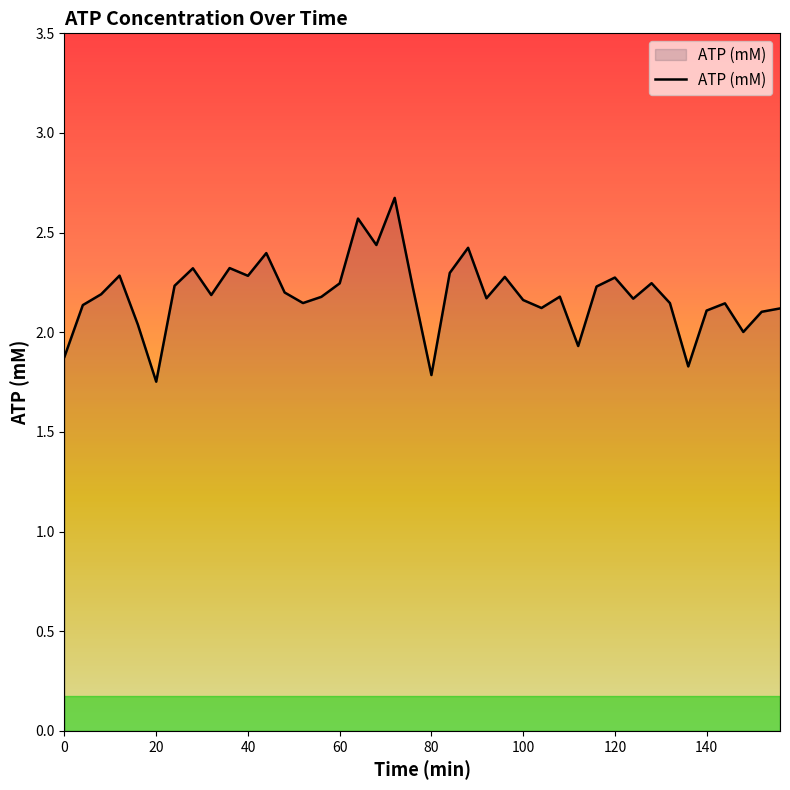

What is the difference between the maximum and minimum values?

0.9